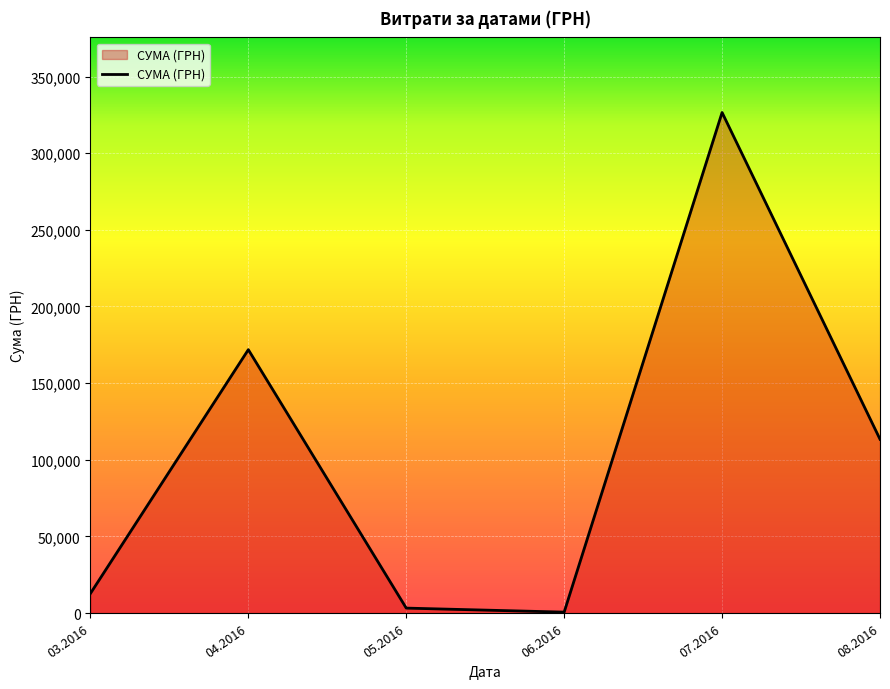

True or false: there are more than 0 points higher than both neighbors.

True